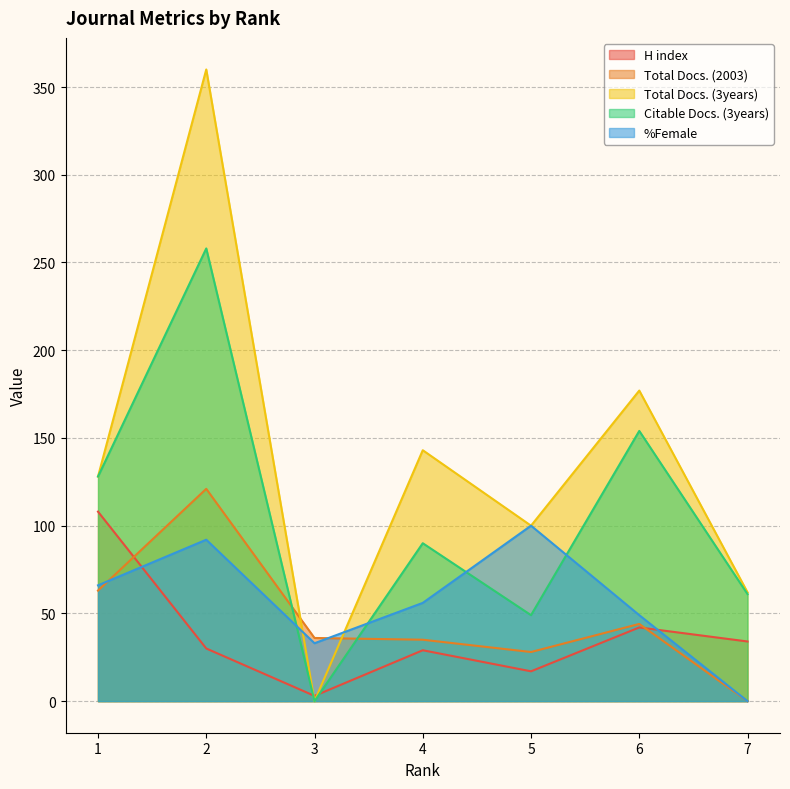

Rank the series at 5 from lowest to highest value.

H index, Total Docs. (2003), Citable Docs. (3years), Total Docs. (3years), %Female